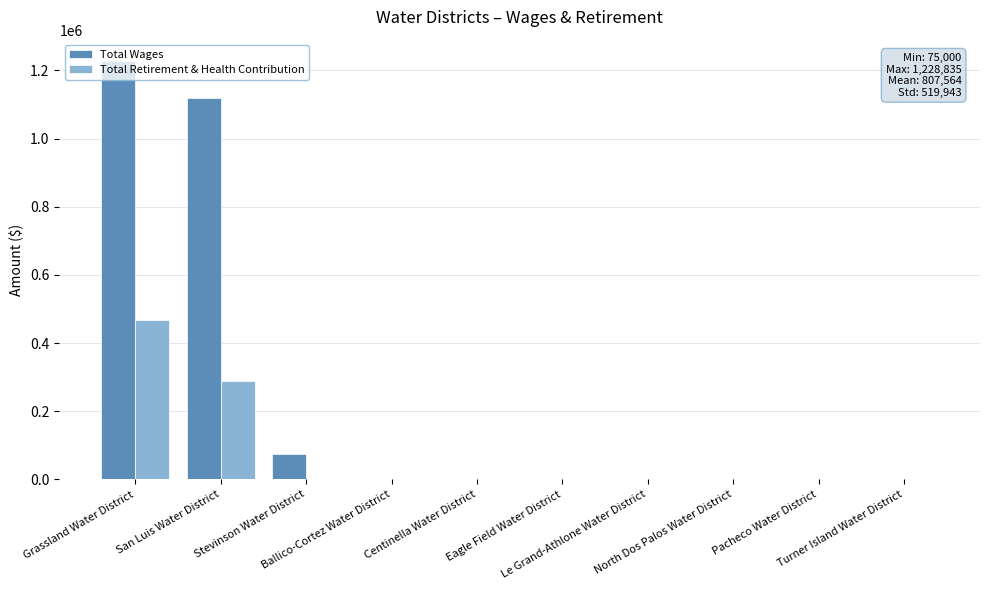

What is the highest value of the Total Wages series?

1228835